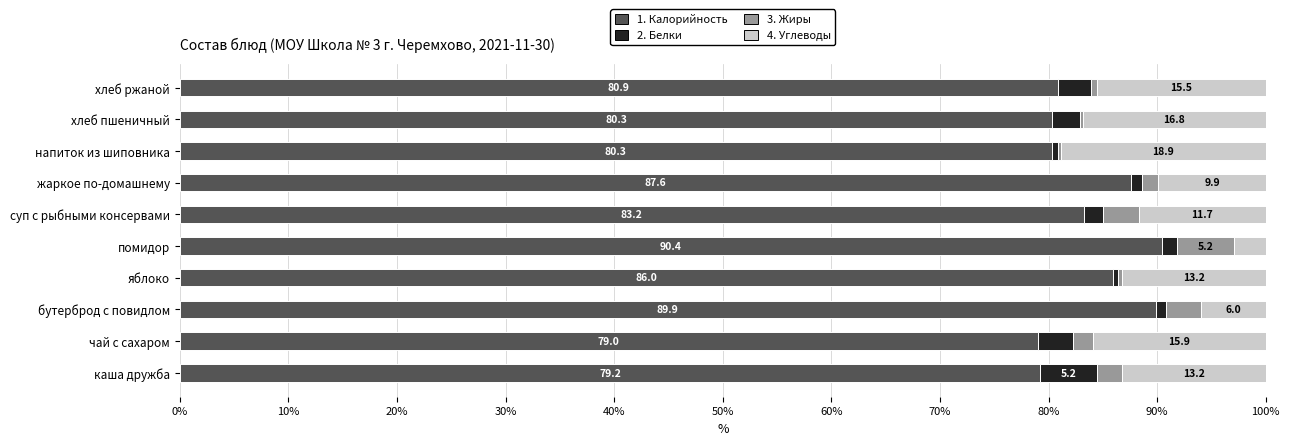

What is the total value across all series at напиток из шиповника?

100.0